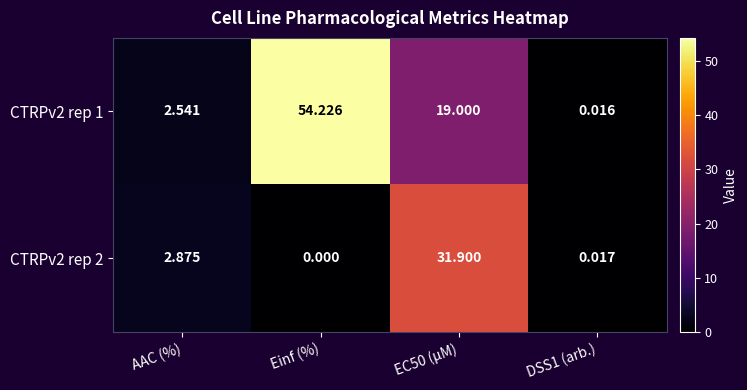

Count the number of data series in this chart.

2